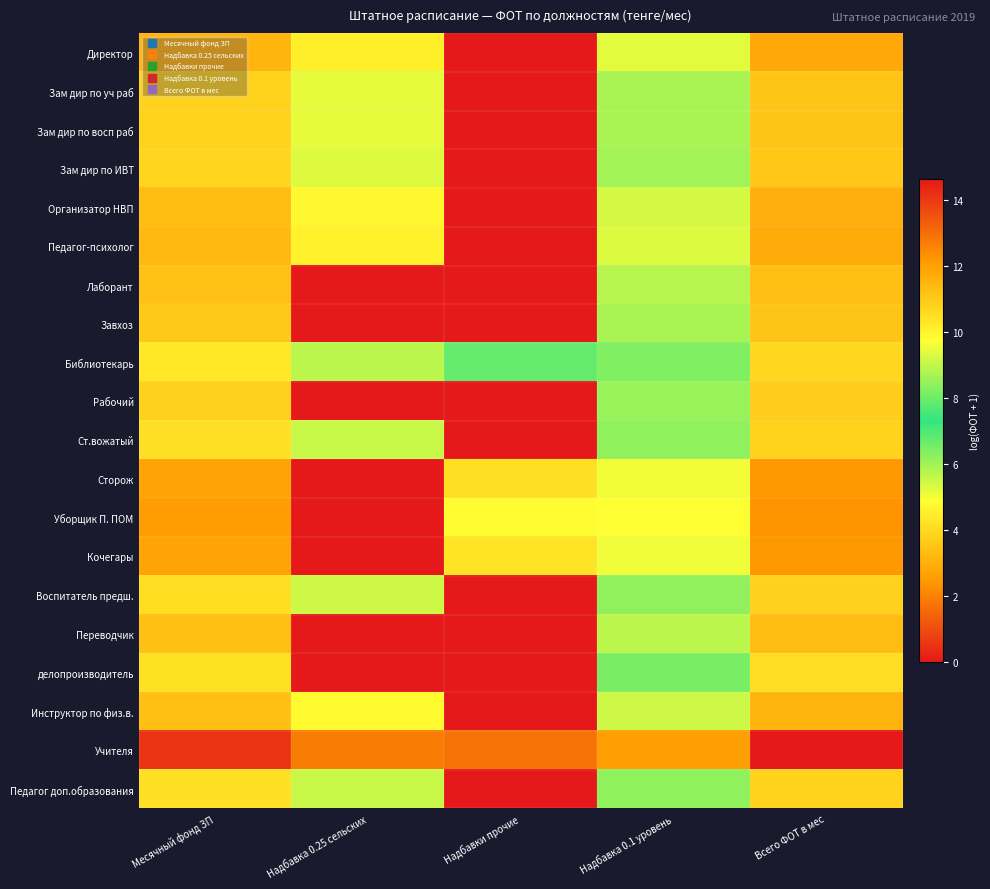

What is the difference between the highest and lowest values at Месячный фонд ЗП?

3.8